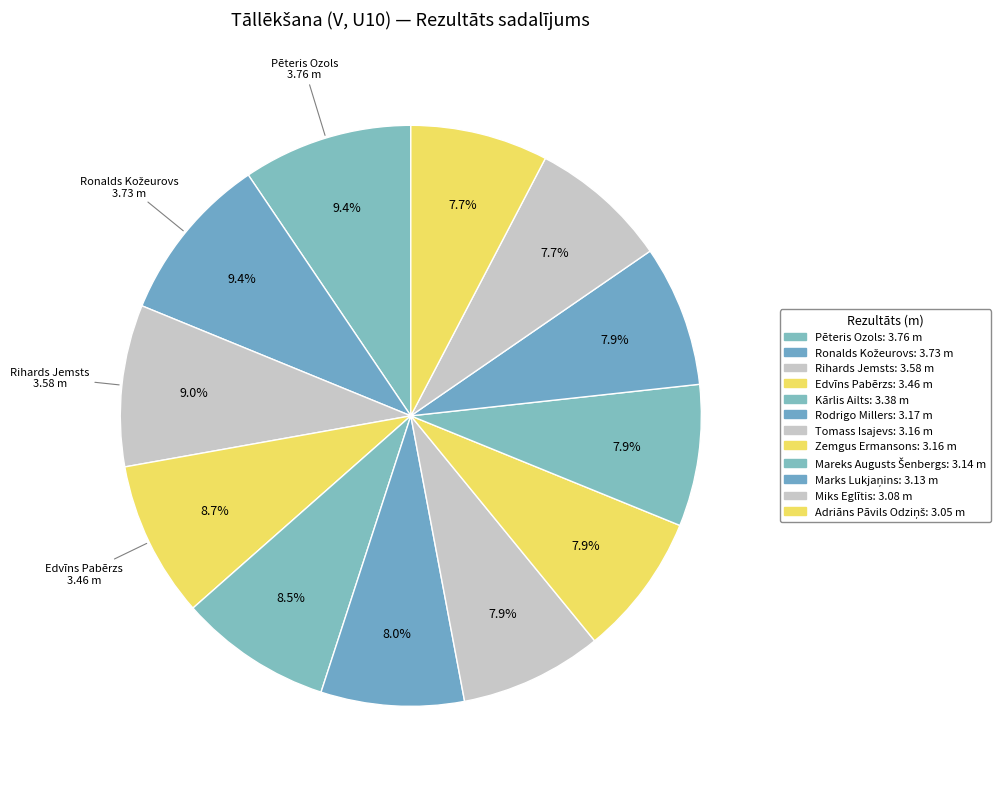

Does Edvīns Pabērzs represent more than half of the total?

No